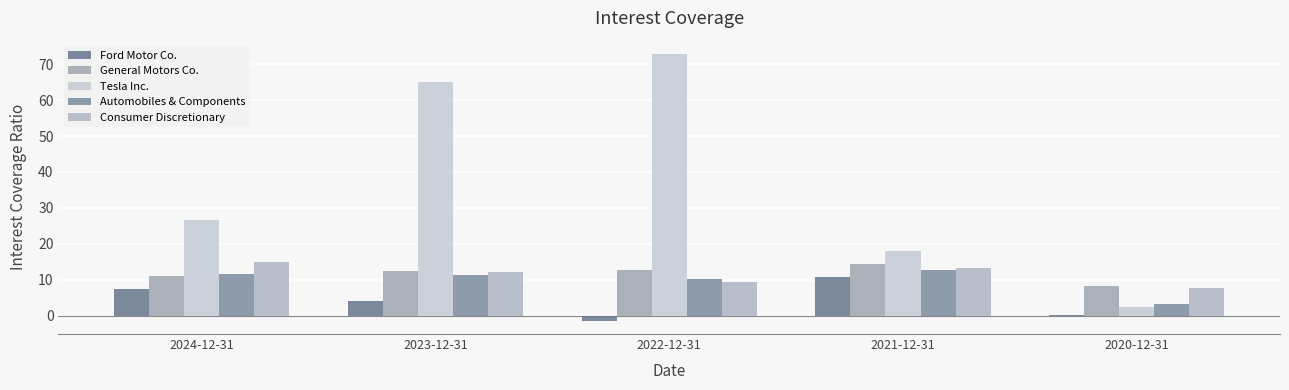

Which series has the largest total across all categories?

Tesla Inc.